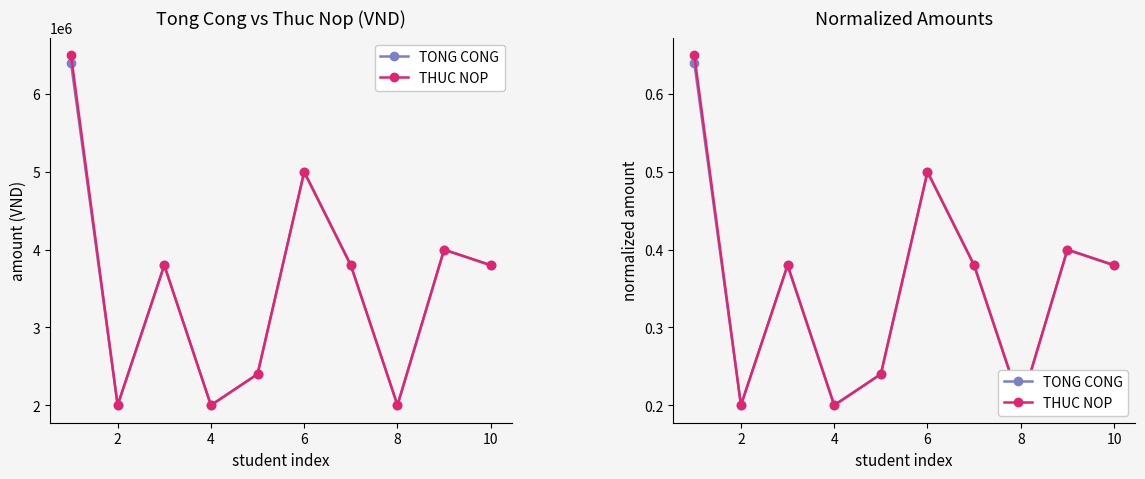

Reading right to left, transcribe all the data shown in this chart.

TONG CONG: 0.4	0.4	0.2	0.4	0.5	0.2	0.2	0.4	0.2	0.6
THUC NOP: 0.4	0.4	0.2	0.4	0.5	0.2	0.2	0.4	0.2	0.7